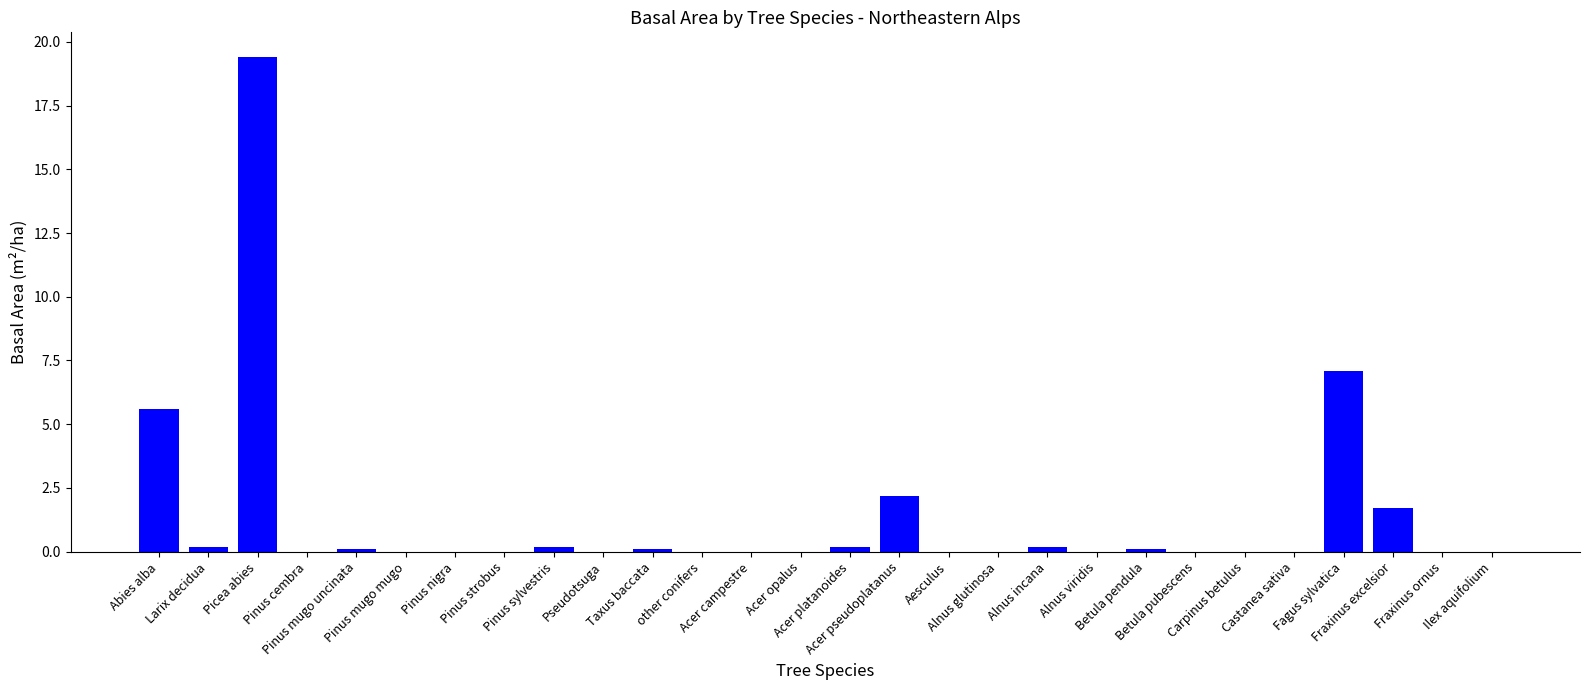

Is it true that the value at Fraxinus excelsior is 0.5?

False